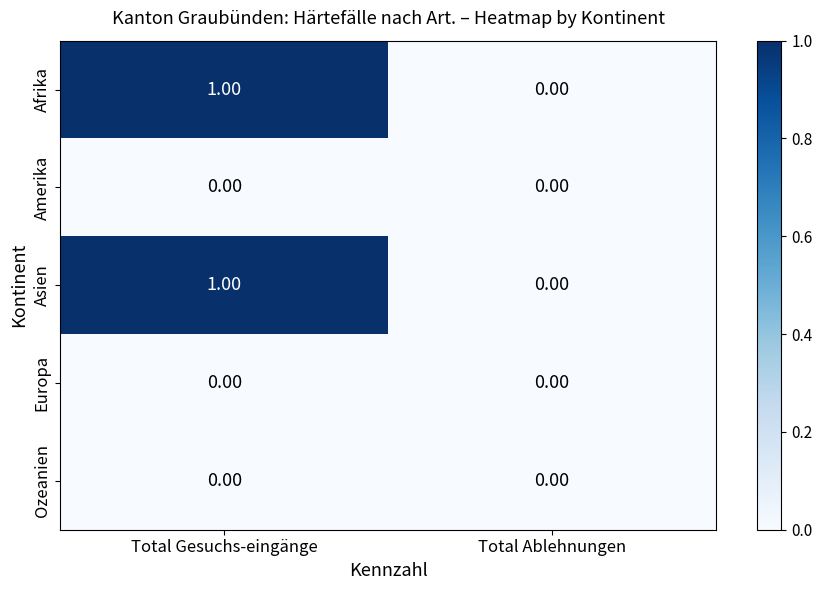

At which category is the sum across all series the highest?

Total Gesuchs-eingänge